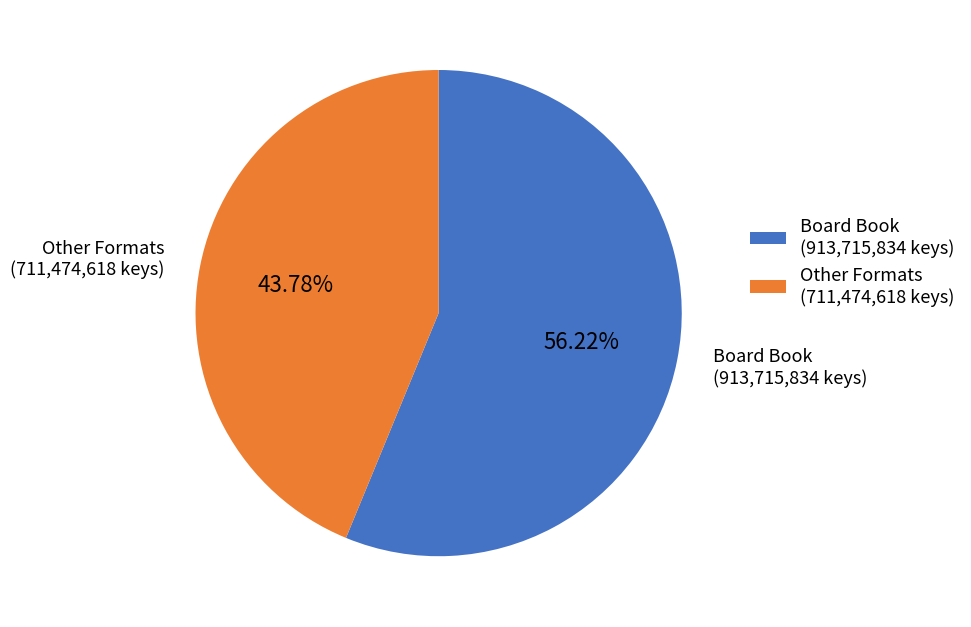

What is the ratio of the value at Board Book (913,715,834 keys) to the value at Other Formats (711,474,618 keys)?

1.3